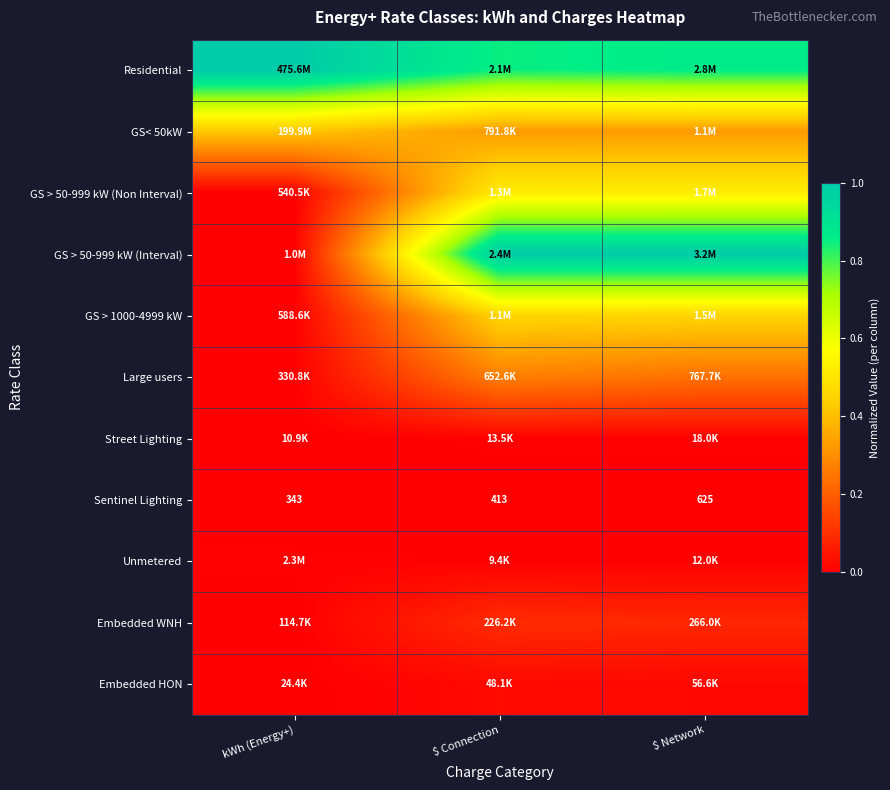

At which label is Sentinel Lighting closest to 484?

$ Connection